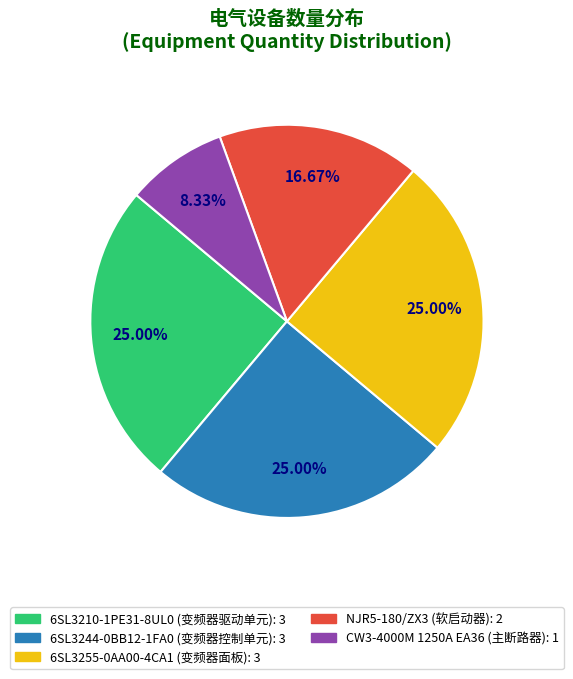

Approximately how many times larger is the value at 6SL3255-0AA00-4CA1 (变频器面板) compared to 6SL3210-1PE31-8UL0 (变频器驱动单元)?

1.0